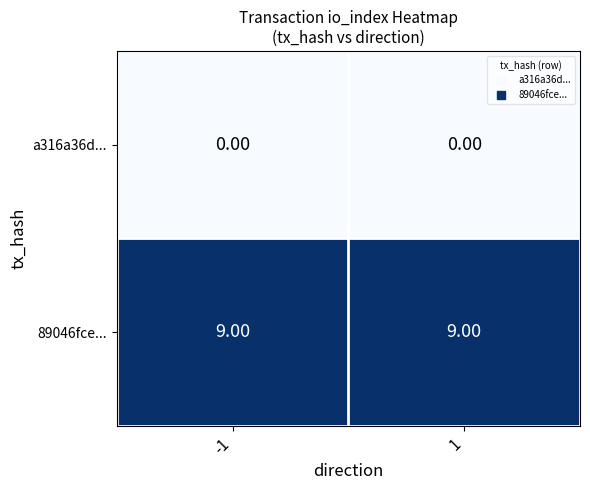

What is the difference between the highest and lowest values at -1?

9